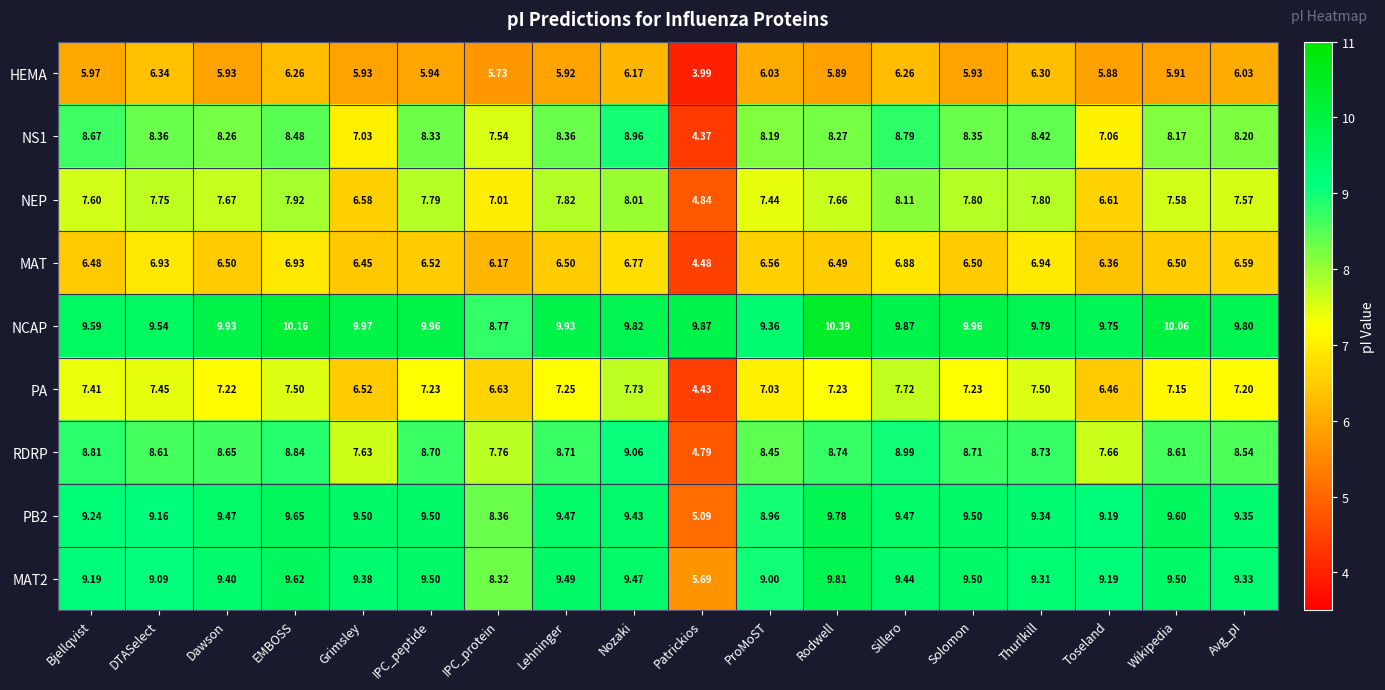

At which label is RDRP closest to 6?

Patrickios